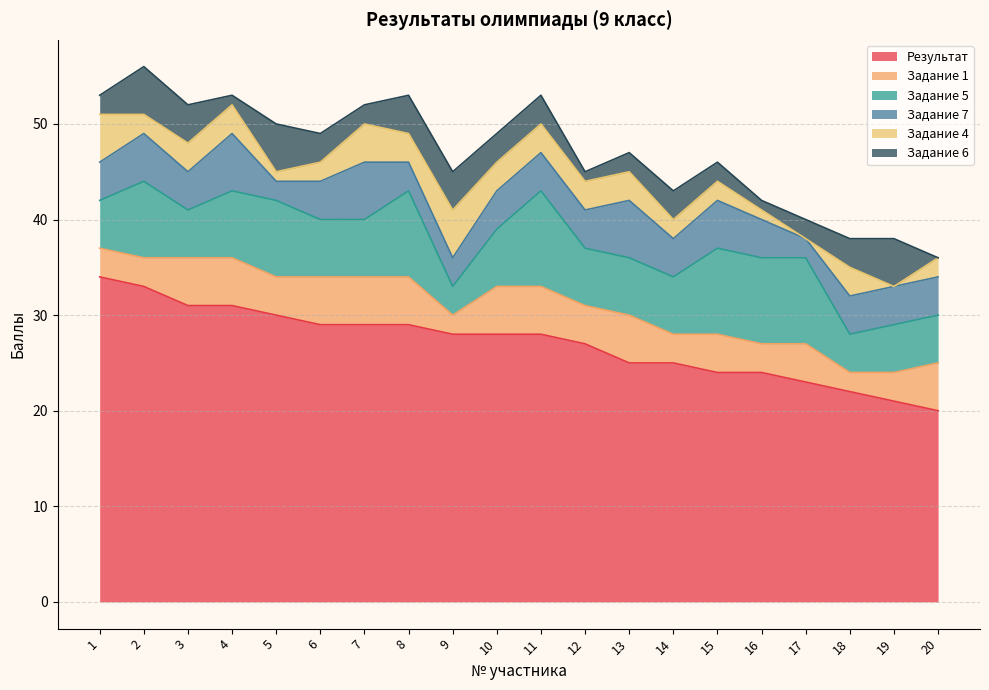

What is the difference between the Задание 5 values at 18 and 2?

4